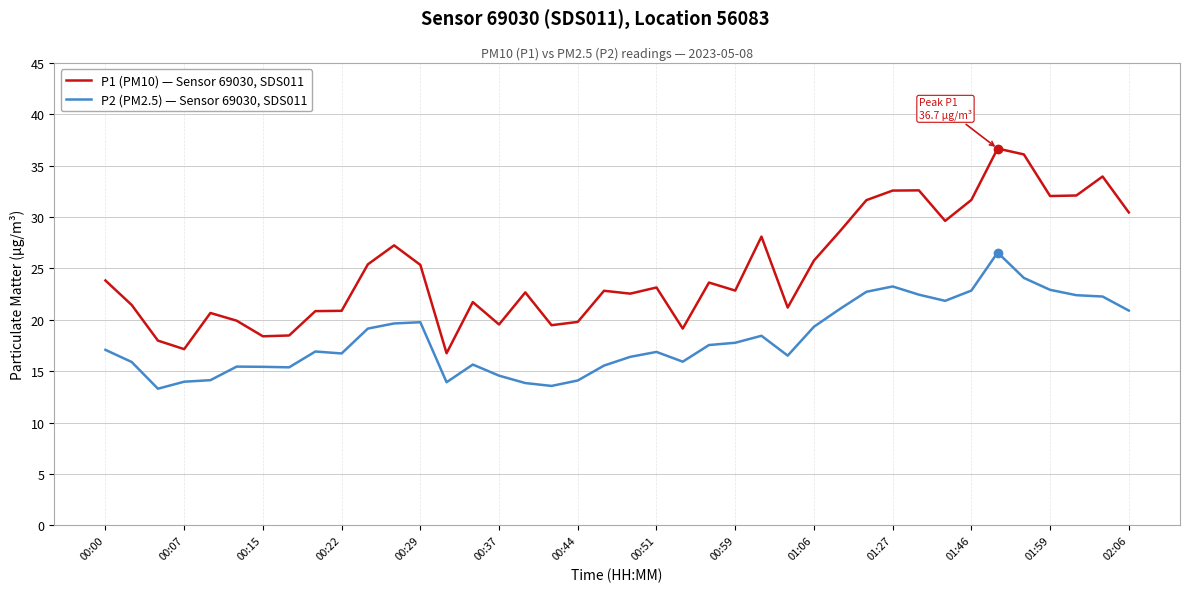

Which series has the widest spread of values?

P1 (PM10) — Sensor 69030, SDS011